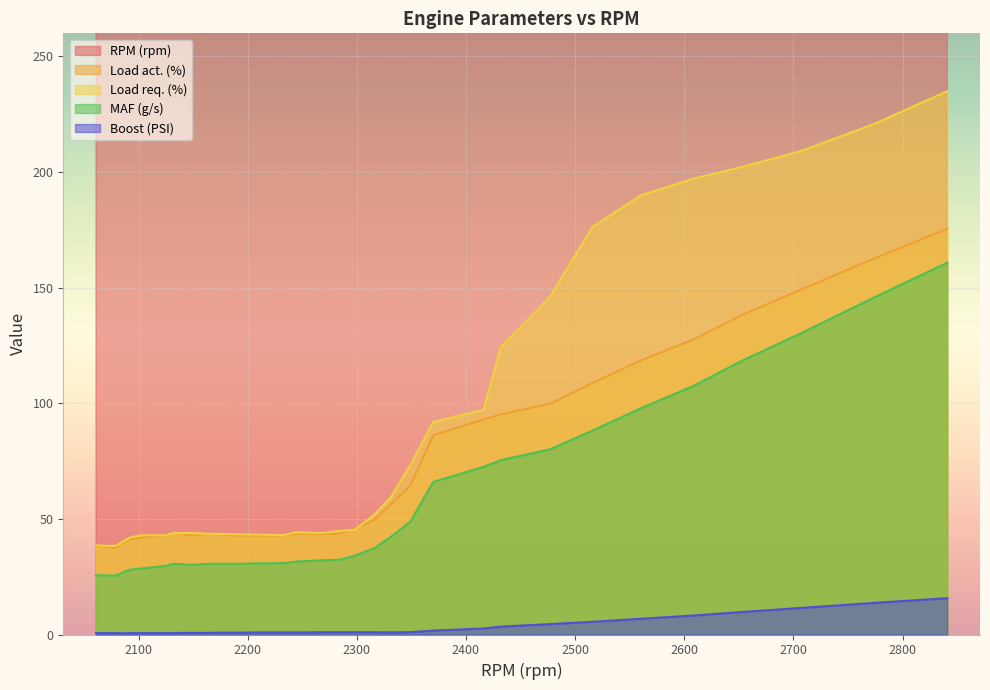

Which series has the widest spread of values?

RPM (rpm)